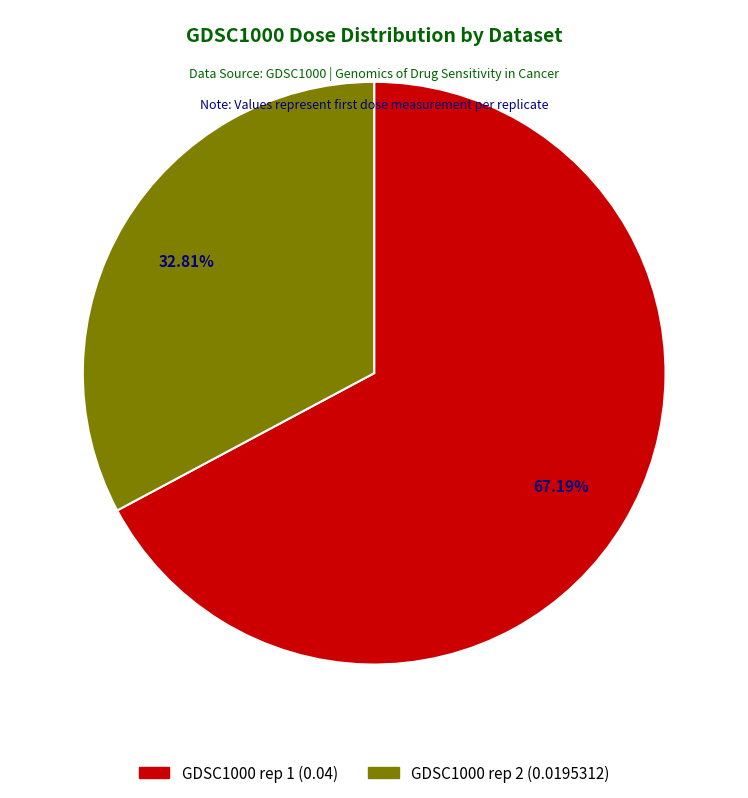

Is the sum of GDSC1000 rep 1 and GDSC1000 rep 2 greater than half?

Yes